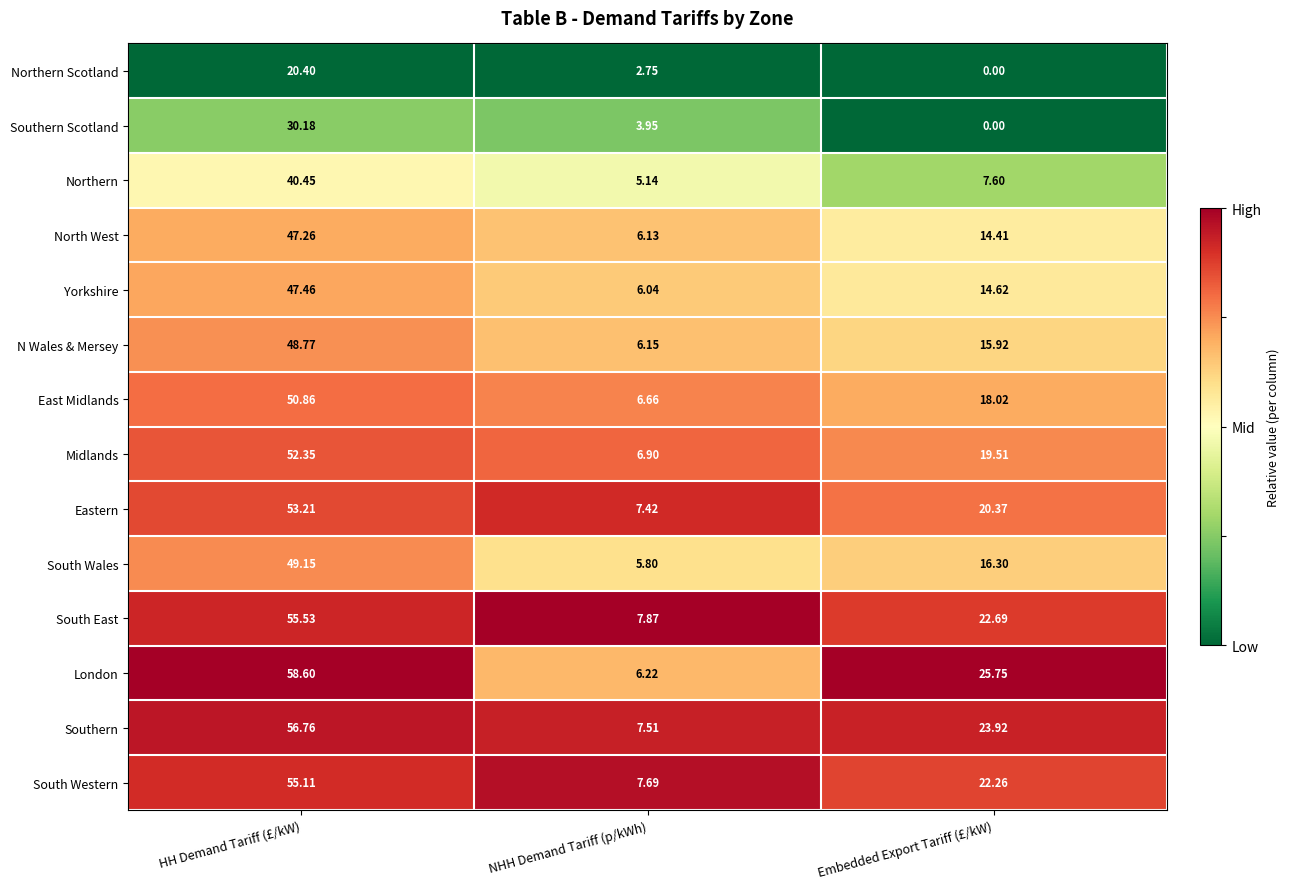

What is the total value across all series at NHH Demand Tariff (p/kWh)?

86.2